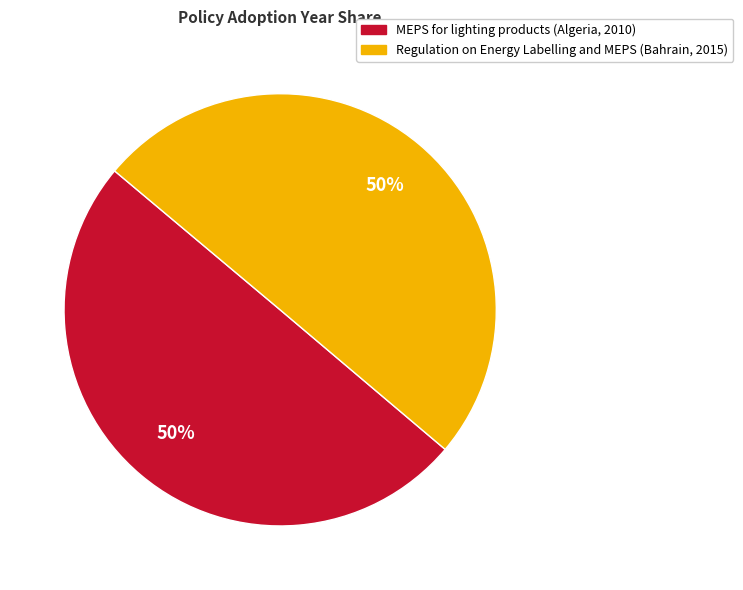

What is the ratio of the value at MEPS for lighting products (Algeria, 2010) to the value at Regulation on Energy Labelling and MEPS (Bahrain, 2015)?

1.0